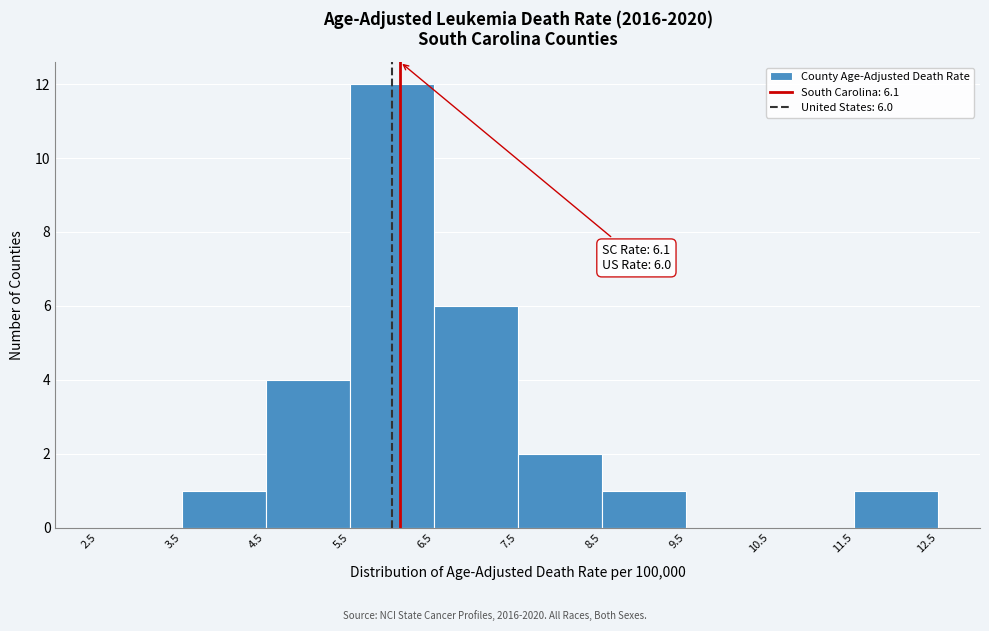

Which range on the x-axis has the tallest bar?

5.5 to 6.5